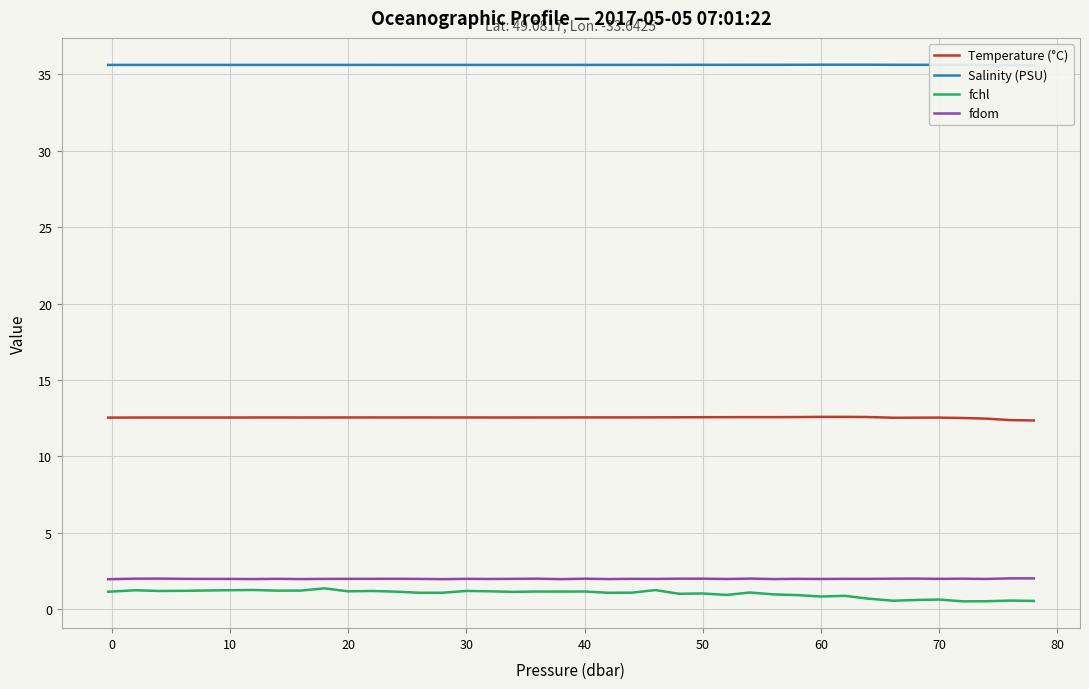

True or false: Temperature (°C) and fdom cross at least once.

False